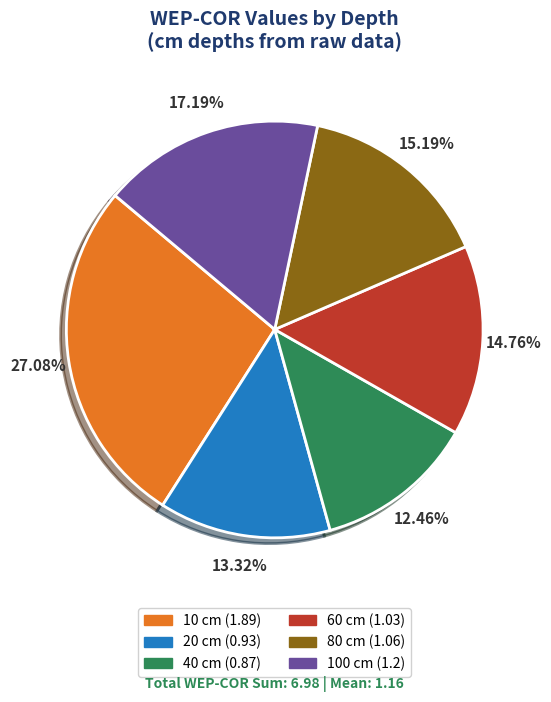

Does any single category account for the majority?

No